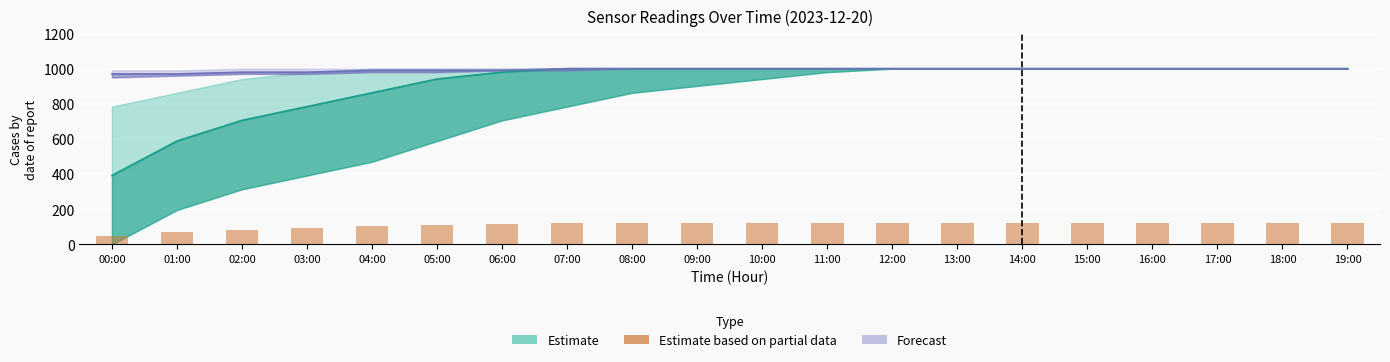

What is the average value?

109.5